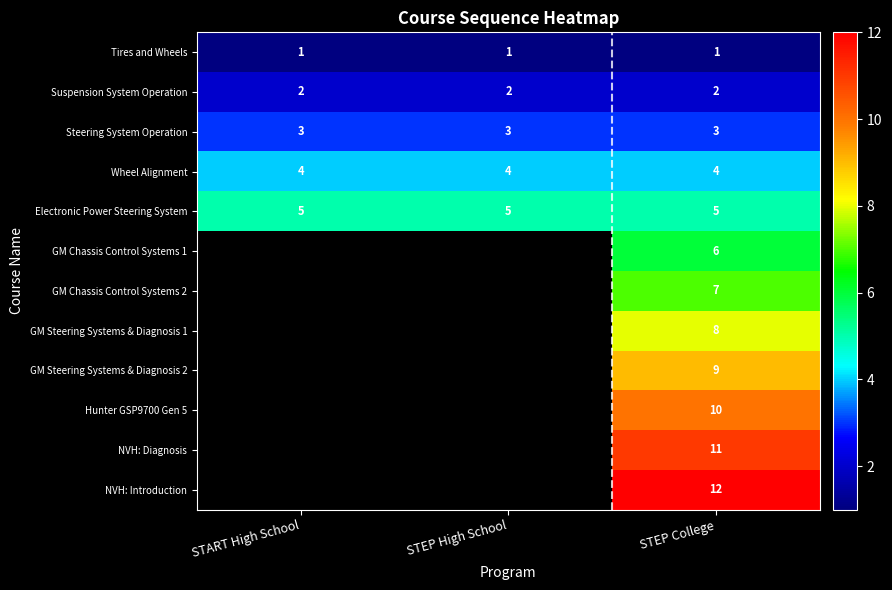

What is the total value across all series at STEP College?

78